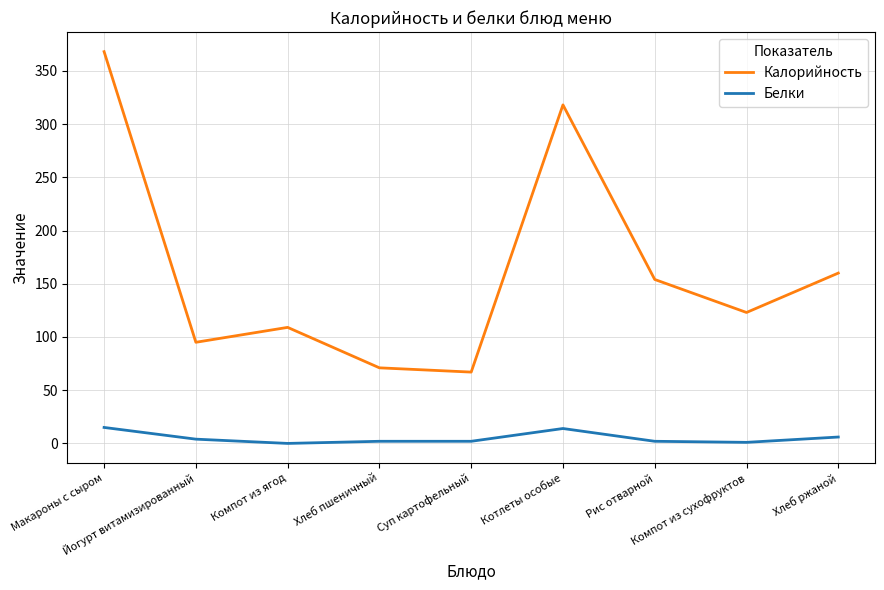

What is the highest value of the Калорийность series?

368